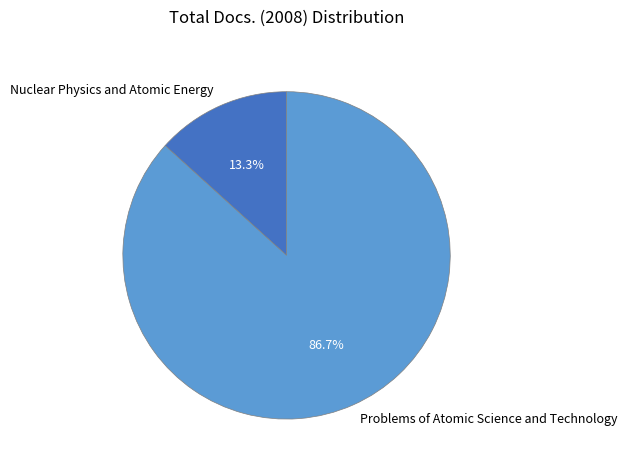

To the nearest percent, what is the difference between the Problems of Atomic Science and Technology and Nuclear Physics and Atomic Energy slice percentages?

73%